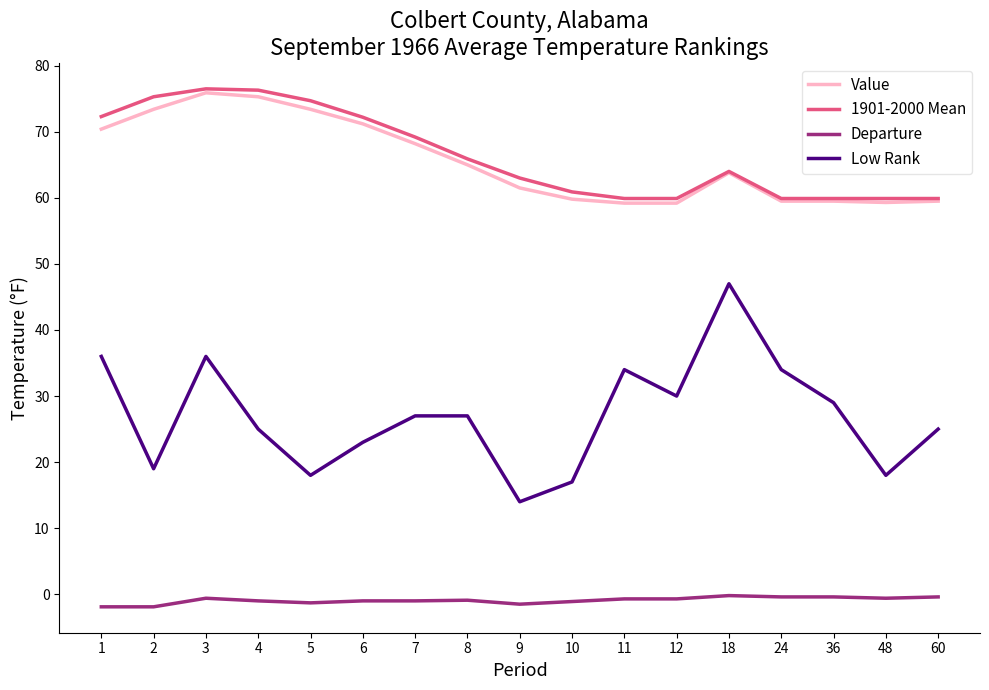

True or false: Departure and Low Rank cross at least once.

False